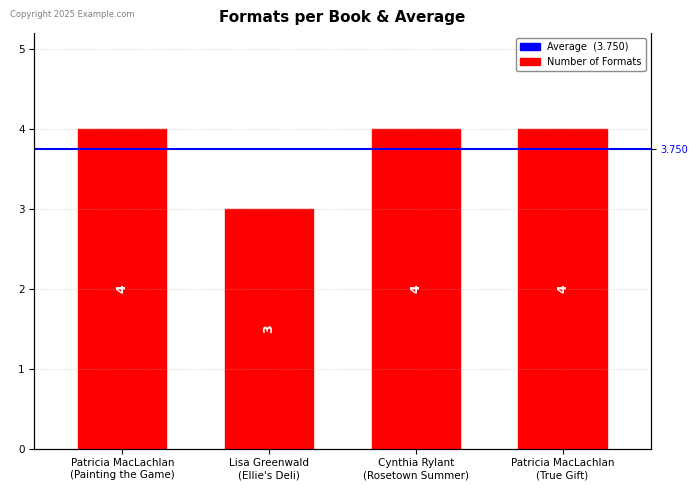

What is the sum of the values at Patricia MacLachlan
(Painting the Game) and Patricia MacLachlan
(True Gift)?

8